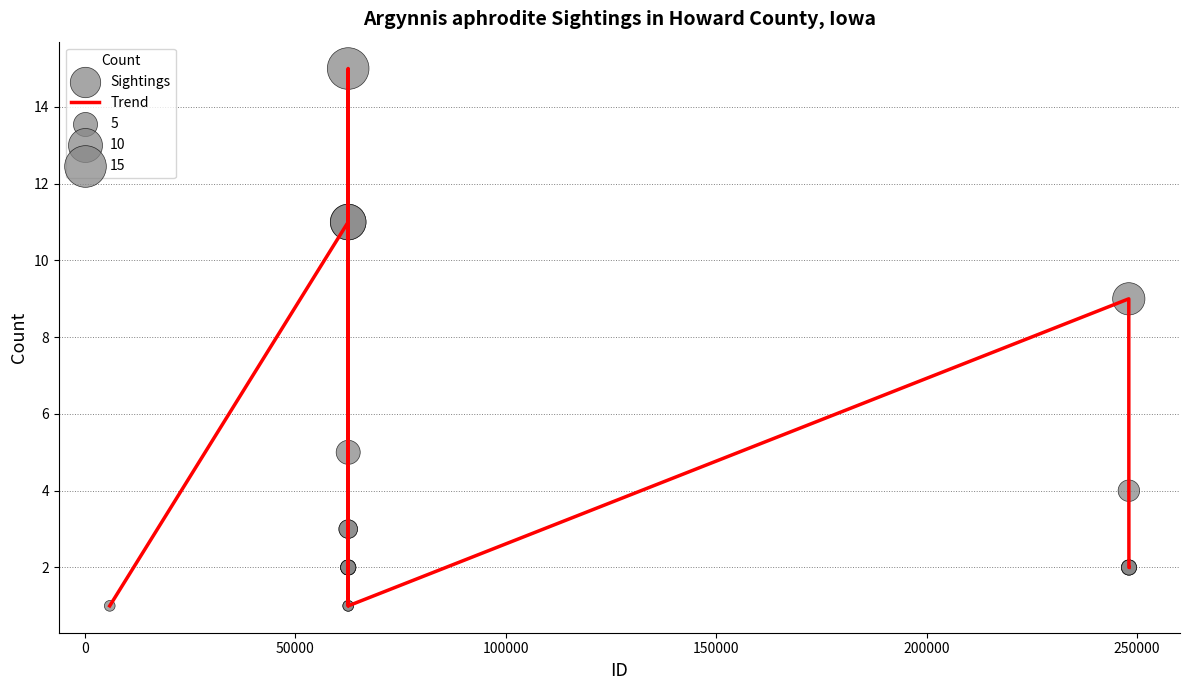

What is the maximum value shown in the chart?

15